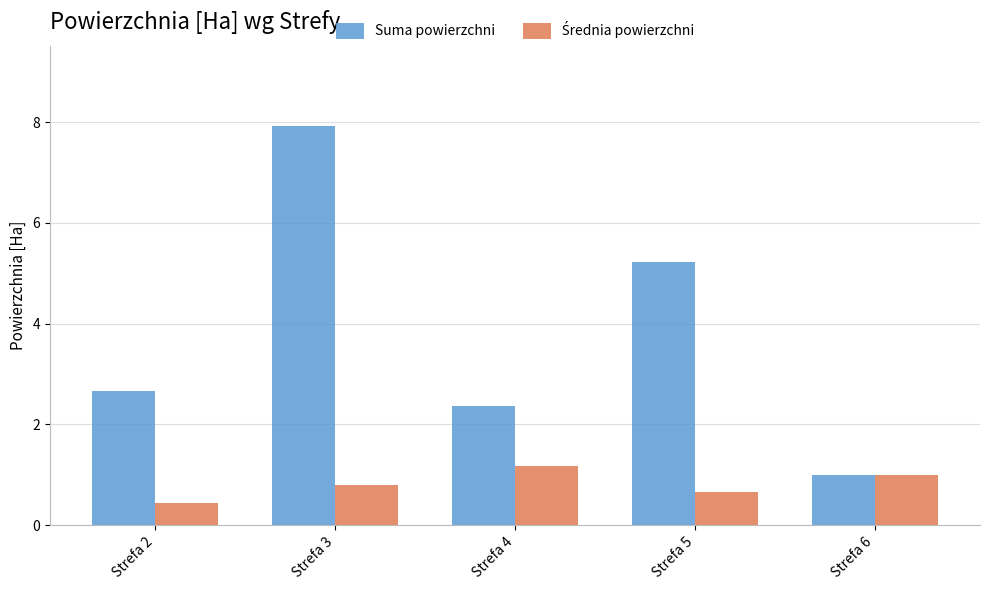

What is the sum of the Suma powierzchni values at Strefa 4 and Strefa 3?

10.3